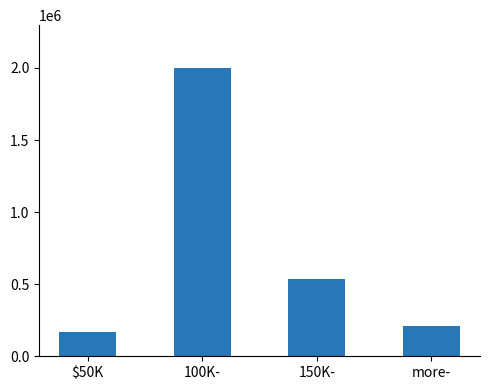

At which label does the data first exceed 535084?

100K-